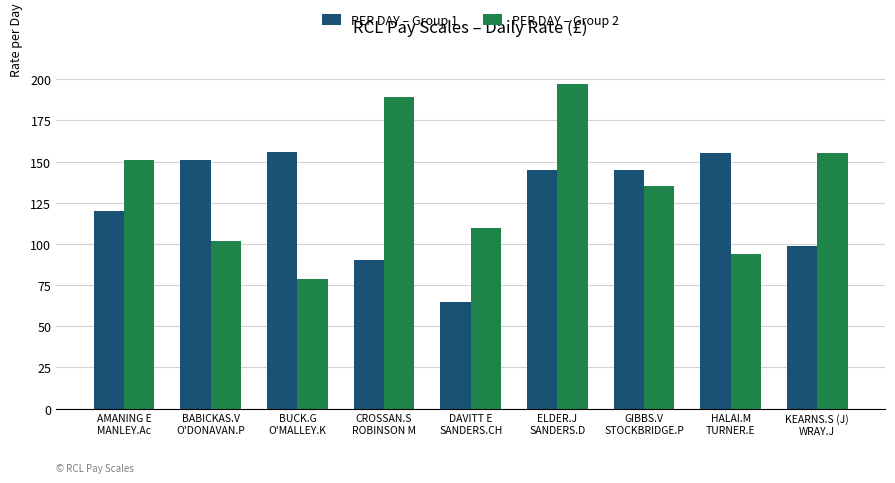

Rank the series at KEARNS.S (J)
WRAY.J from lowest to highest value.

PER DAY – Group 1, PER DAY – Group 2